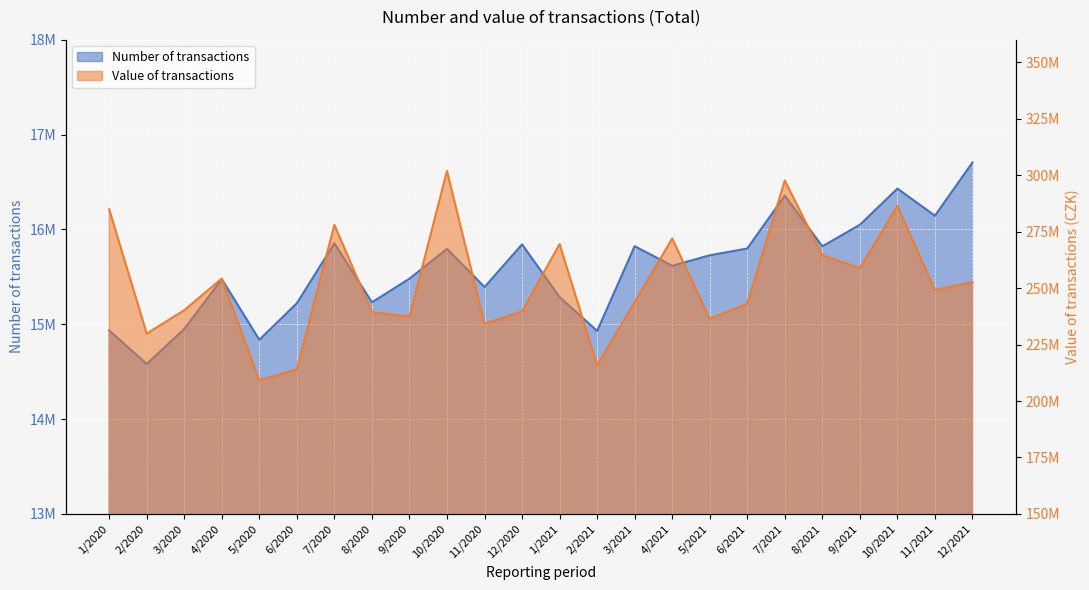

How many lines are shown in the chart?

2